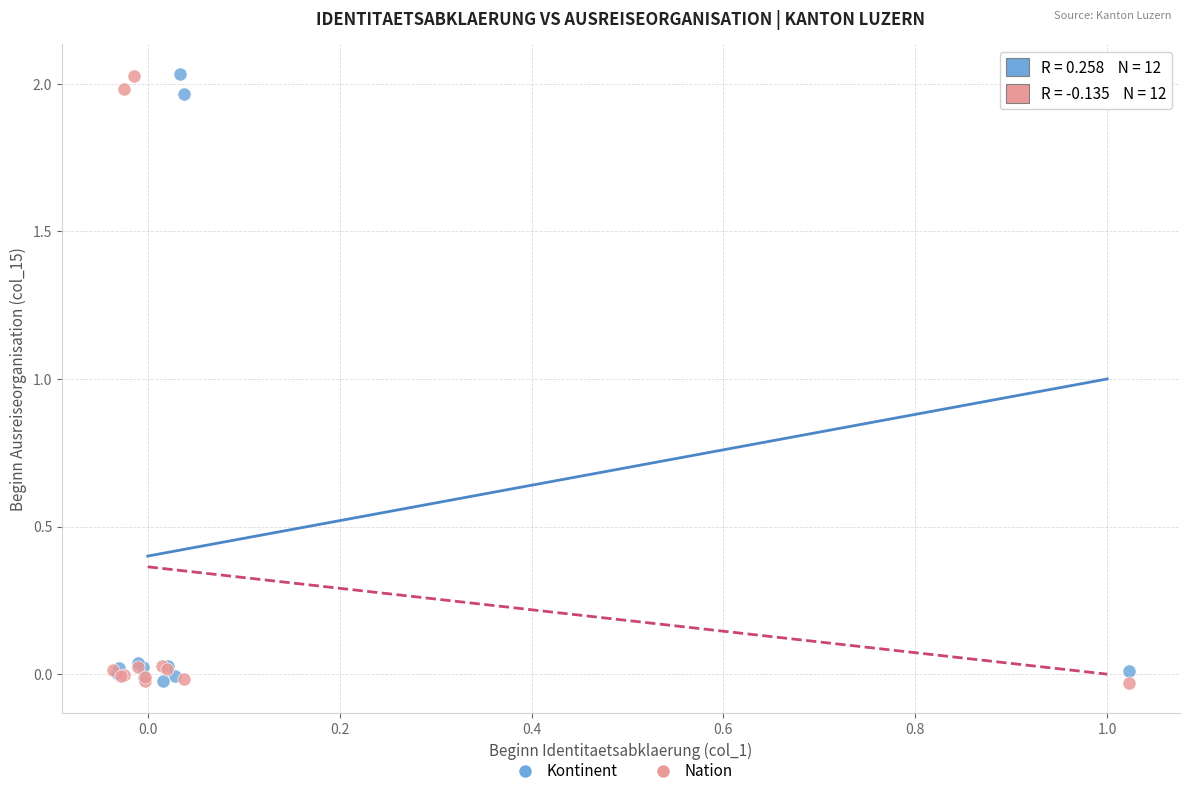

What are all the series names shown in the legend?

Kontinent, Nation